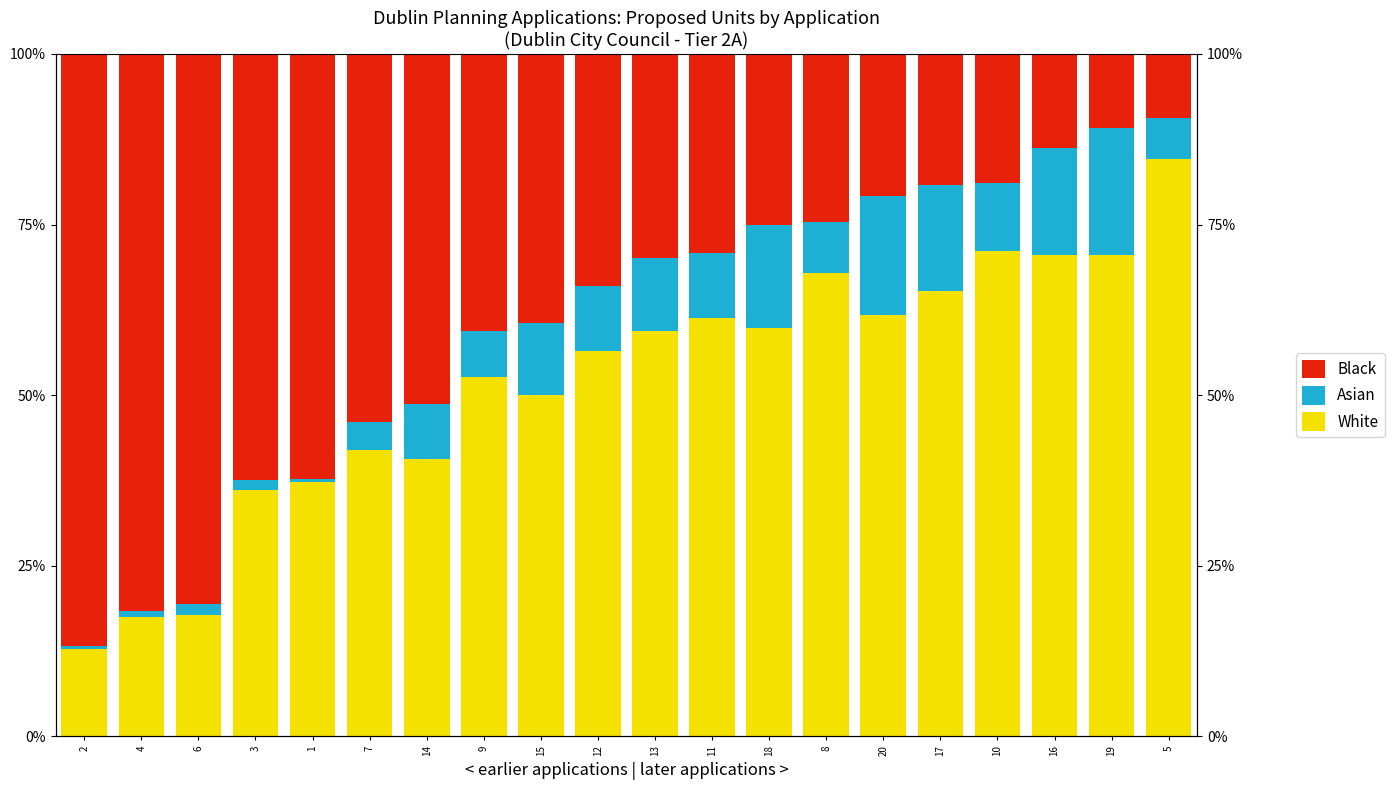

How many values in the White series exceed 59?

10